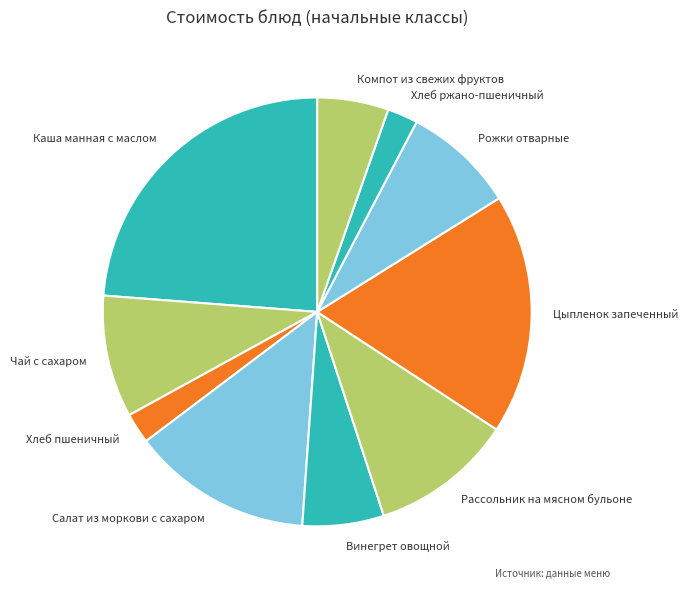

Is it true that Компот из свежих фруктов is 1% of the pie?

False